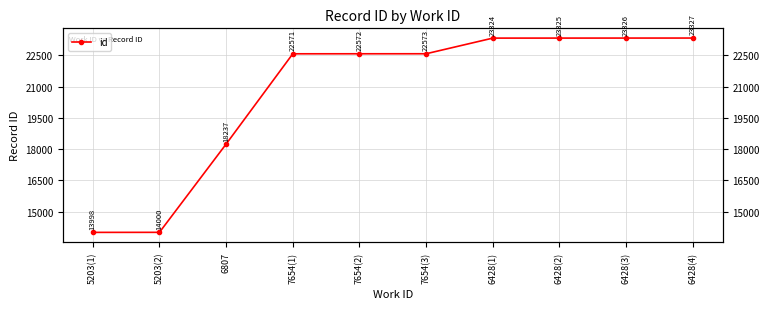

Which category has the lowest value across all series?

5203(1)